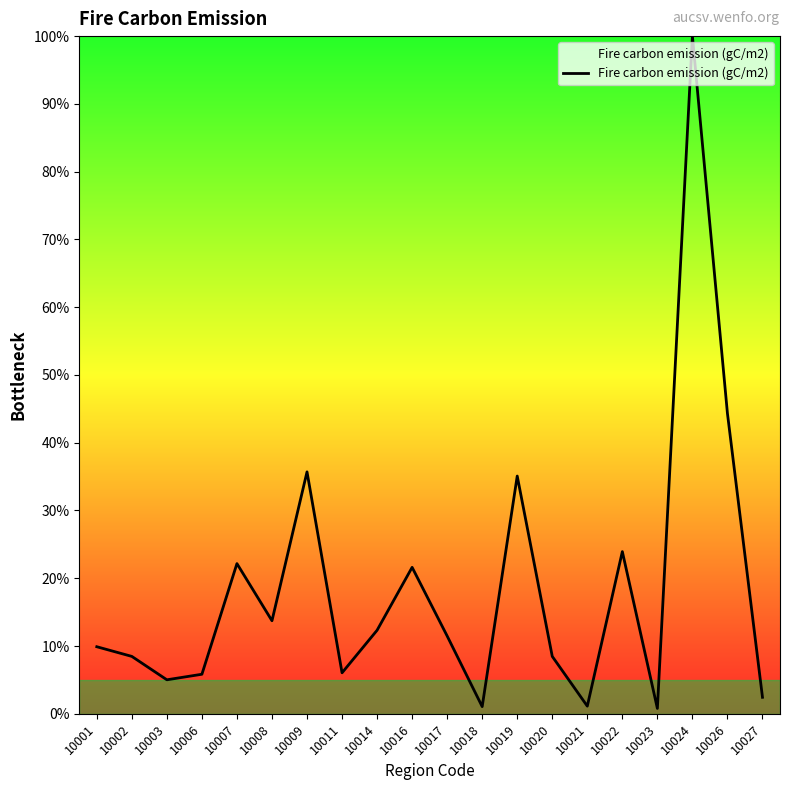

Is it true that the value at 10021 is 1.1?

True